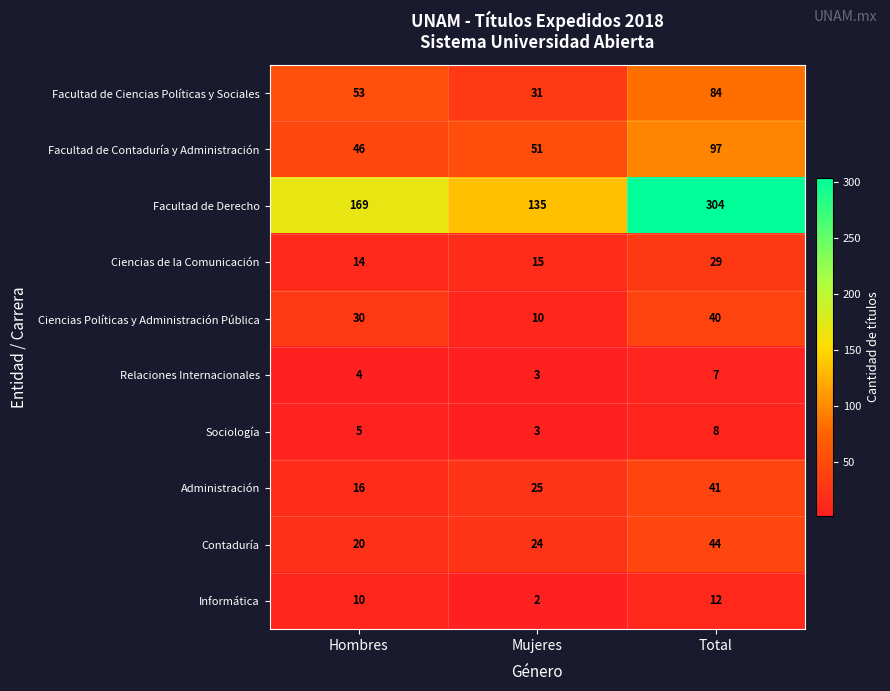

What is the difference between the maximum and second lowest values in the Ciencias Políticas y Administración Pública series?

10